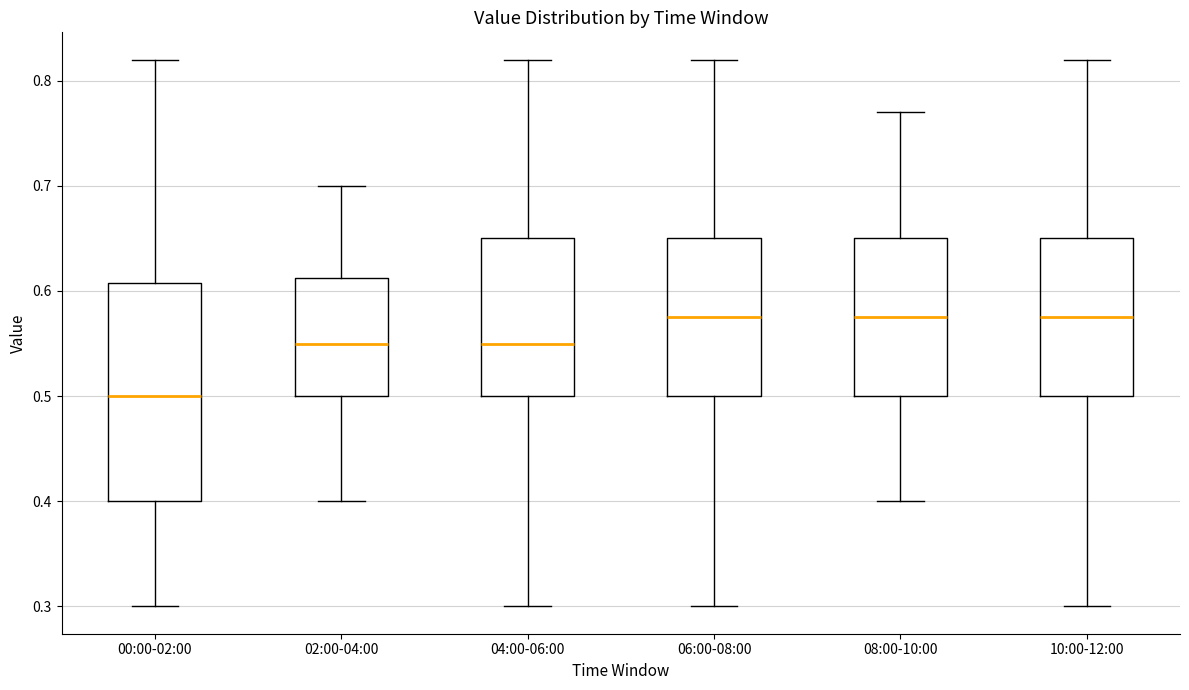

Reading left to right, transcribe this box plot: for each box, give where its median line is, the range the box spans, and where its two whiskers end, as read against the y-axis. The values are not printed on the chart, so give them approximately, as read against the axis.

00:00-02:00: median 0.50, box 0.40 to 0.61, whiskers 0.30 to 0.82
02:00-04:00: median 0.55, box 0.50 to 0.61, whiskers 0.40 to 0.70
04:00-06:00: median 0.55, box 0.50 to 0.65, whiskers 0.30 to 0.82
06:00-08:00: median 0.58, box 0.50 to 0.65, whiskers 0.30 to 0.82
08:00-10:00: median 0.58, box 0.50 to 0.65, whiskers 0.40 to 0.77
10:00-12:00: median 0.58, box 0.50 to 0.65, whiskers 0.30 to 0.82